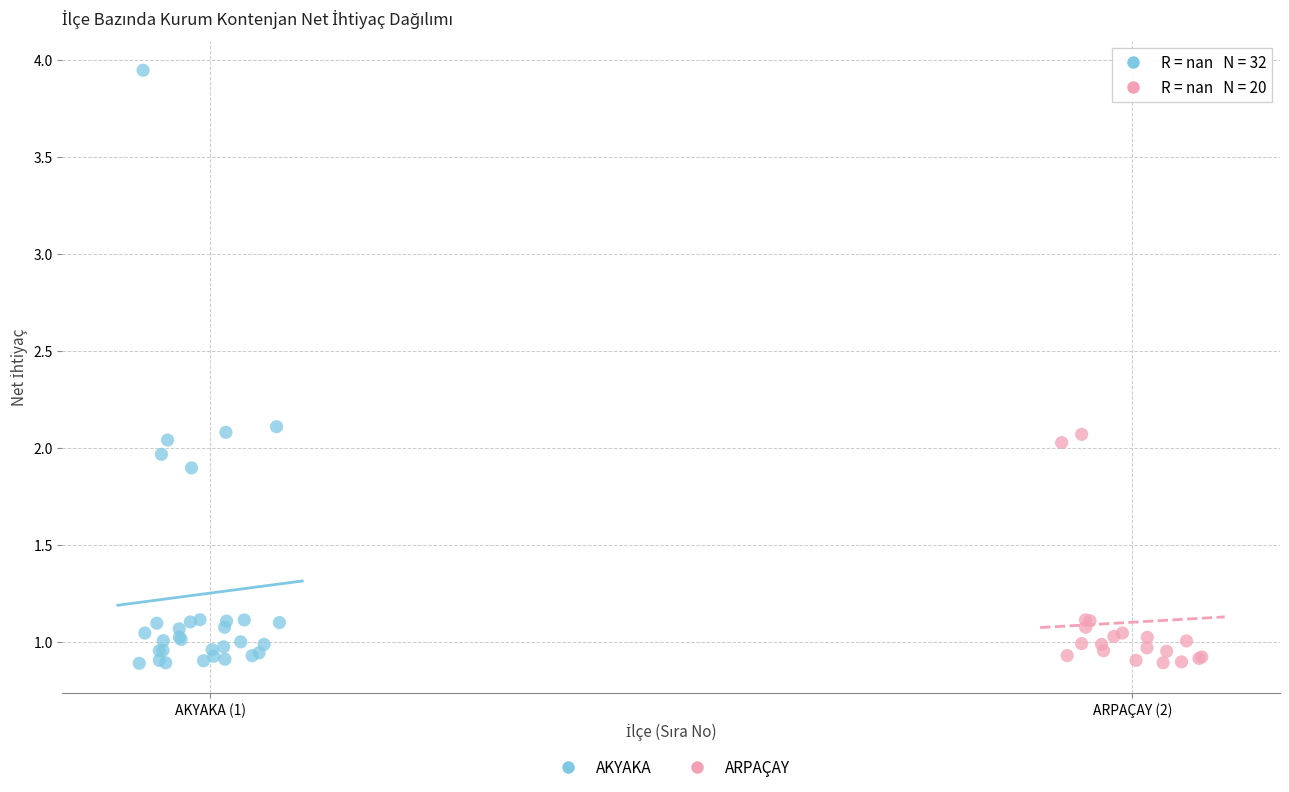

Which series has the widest spread of Y values?

AKYAKA